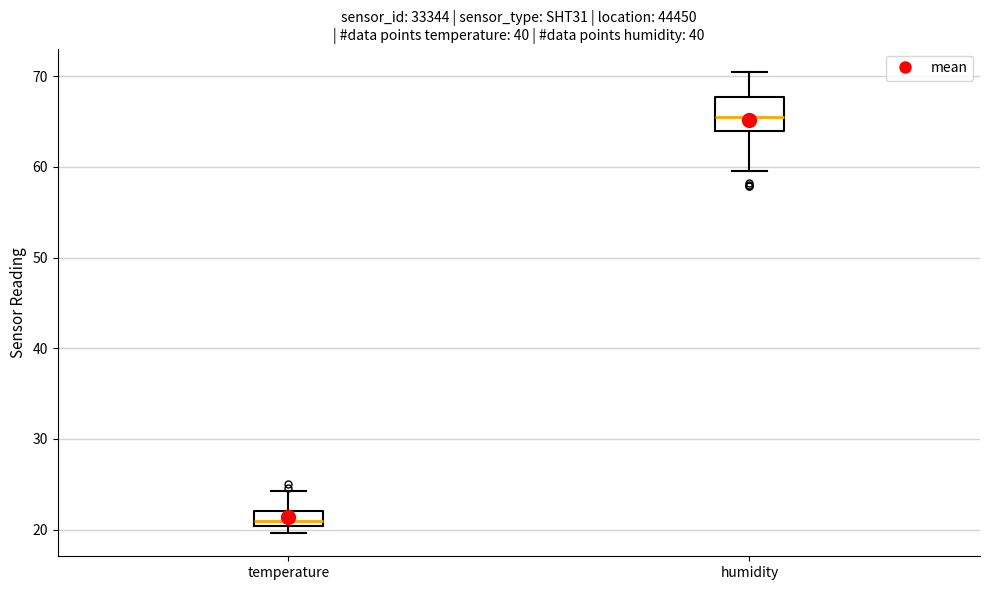

Which box has the lowest median line?

temperature